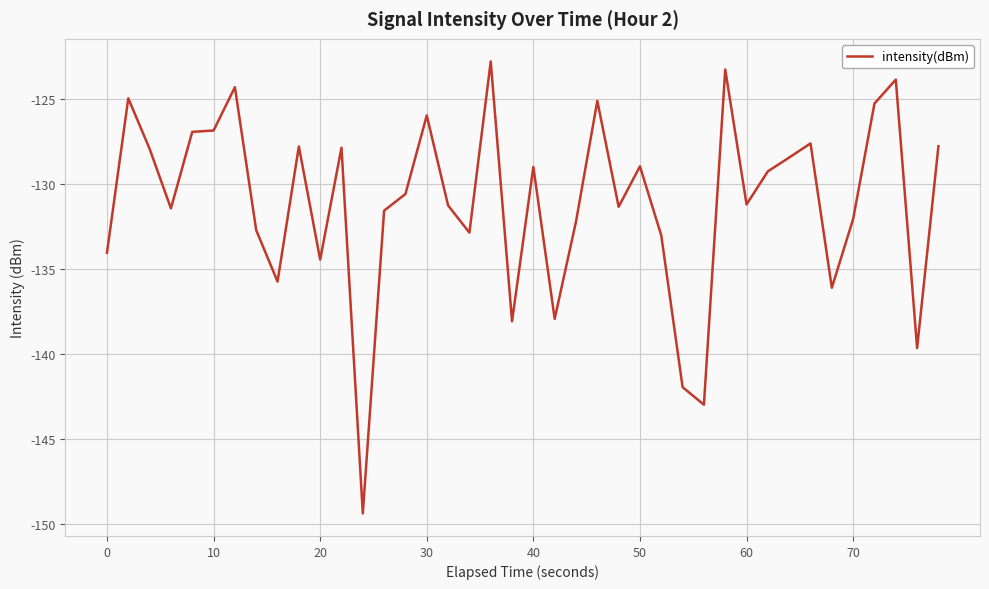

What is the smallest value displayed?

-149.4